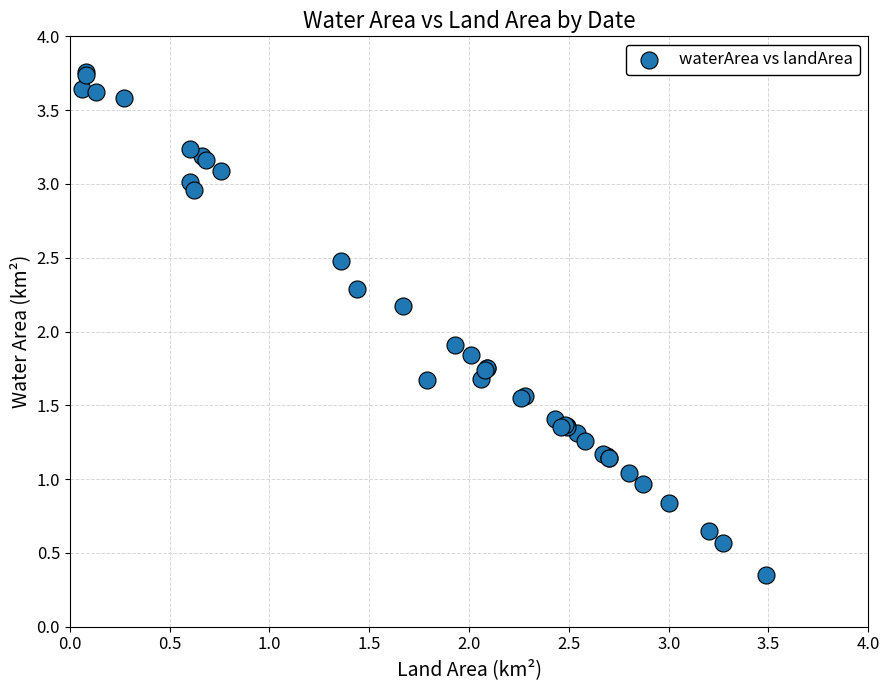

What Y value in the scatter plot is closest to 2?

1.9